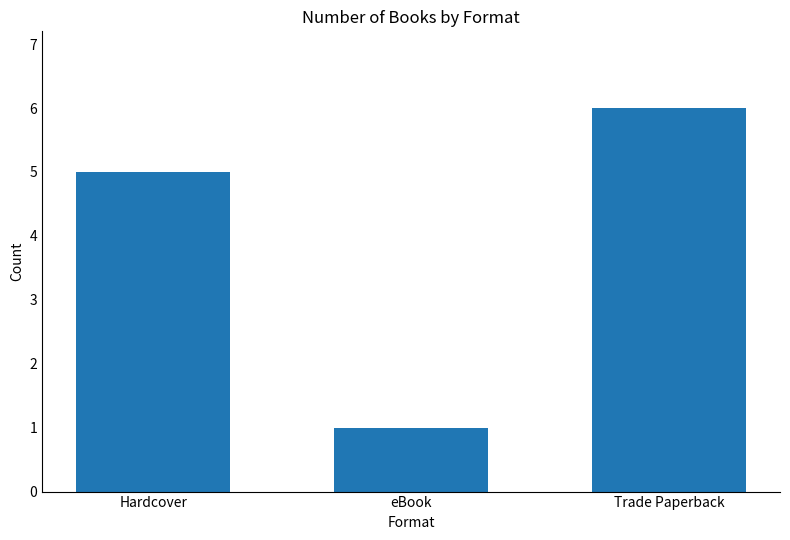

What is the approximate value at Trade Paperback?

6